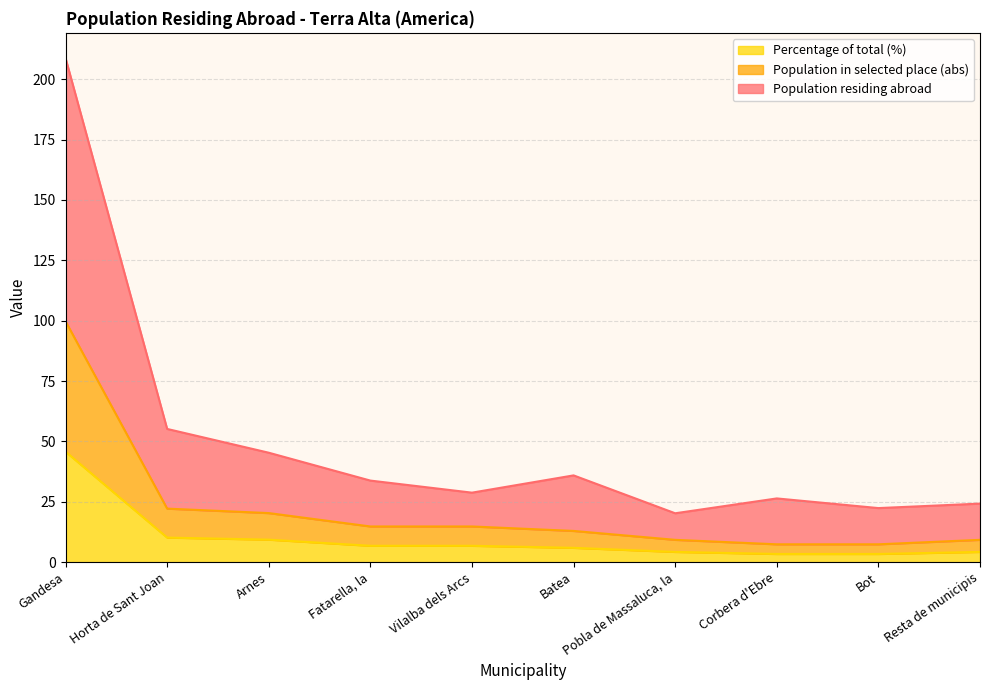

True or false: Percentage of total (%) and Population in selected place (abs) cross at least once.

False